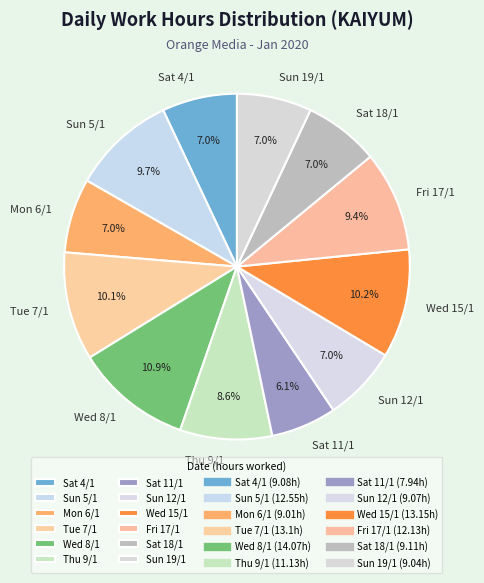

Is there a majority slice in this chart?

No